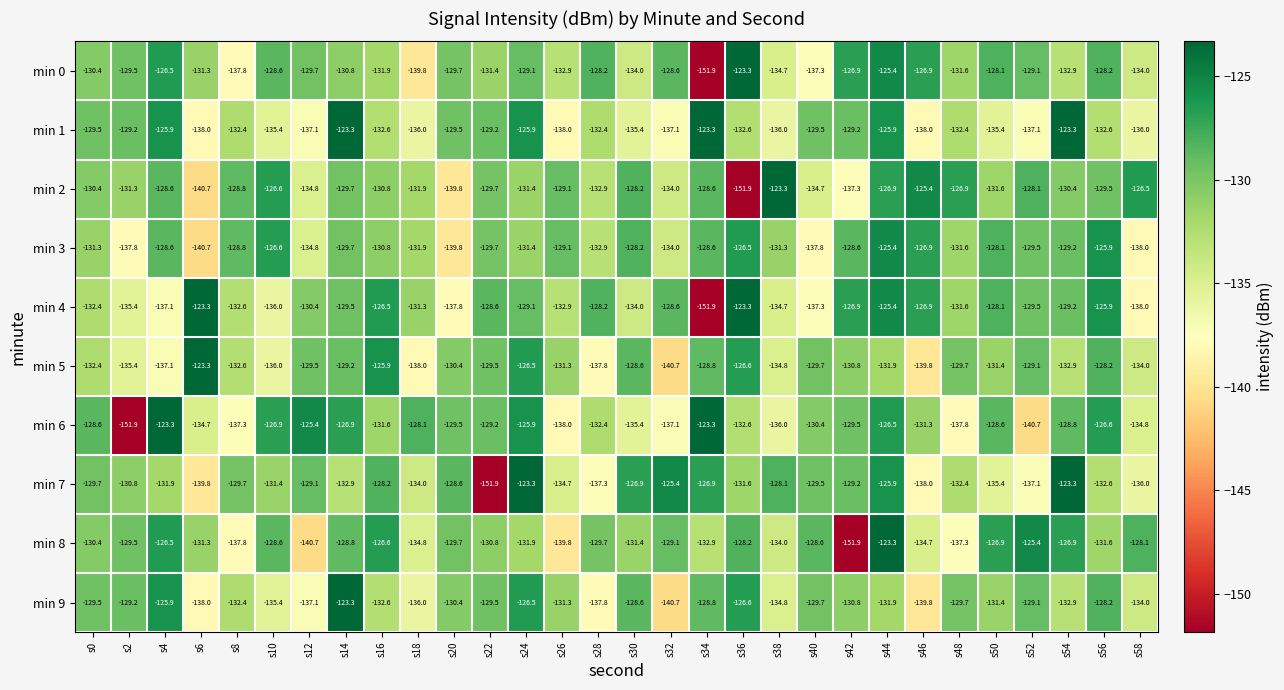

What is the sum of the min 5 values at s24 and s46?

-266.3